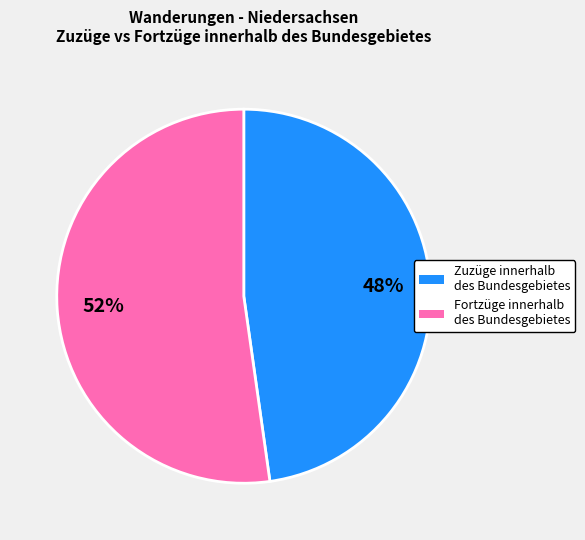

What is the ratio of the value at Zuzüge innerhalb des Bundesgebietes to the value at Fortzüge innerhalb des Bundesgebietes?

0.9